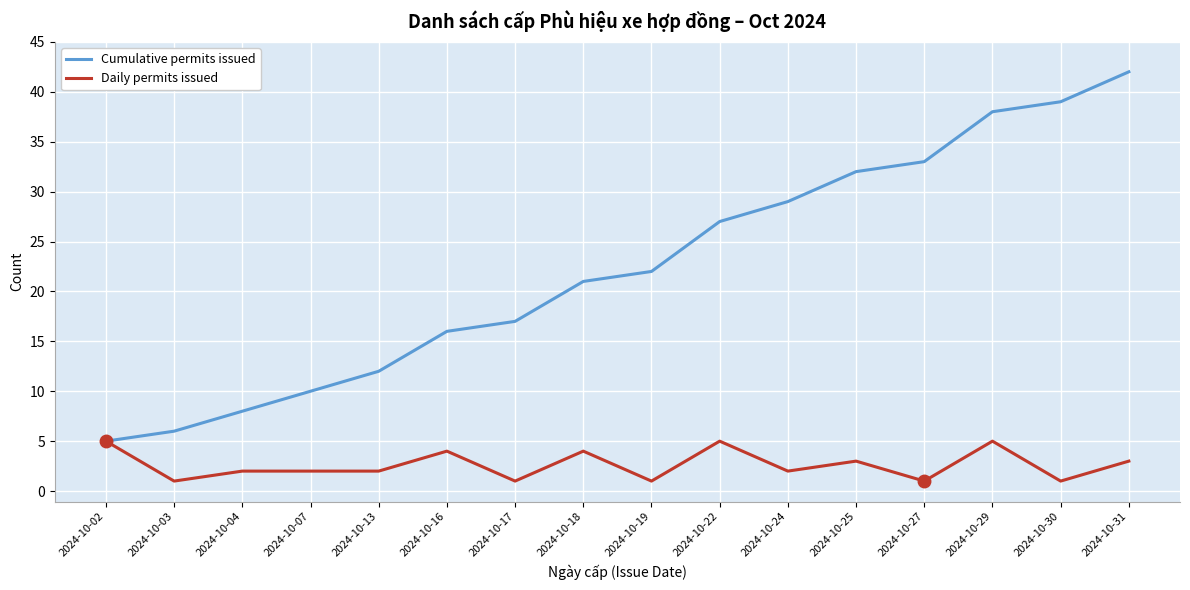

True or false: Cumulative permits issued has more than 2 points higher than both neighbors.

False